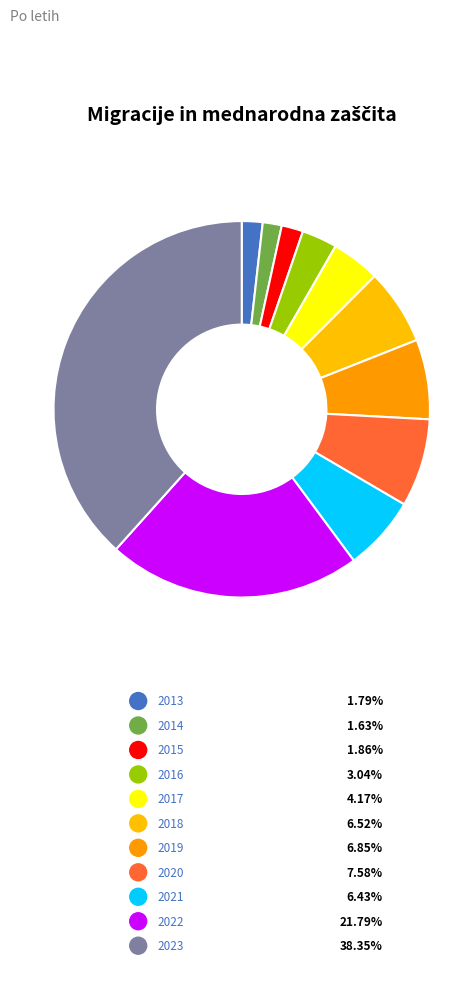

How many slices are in this pie chart?

11